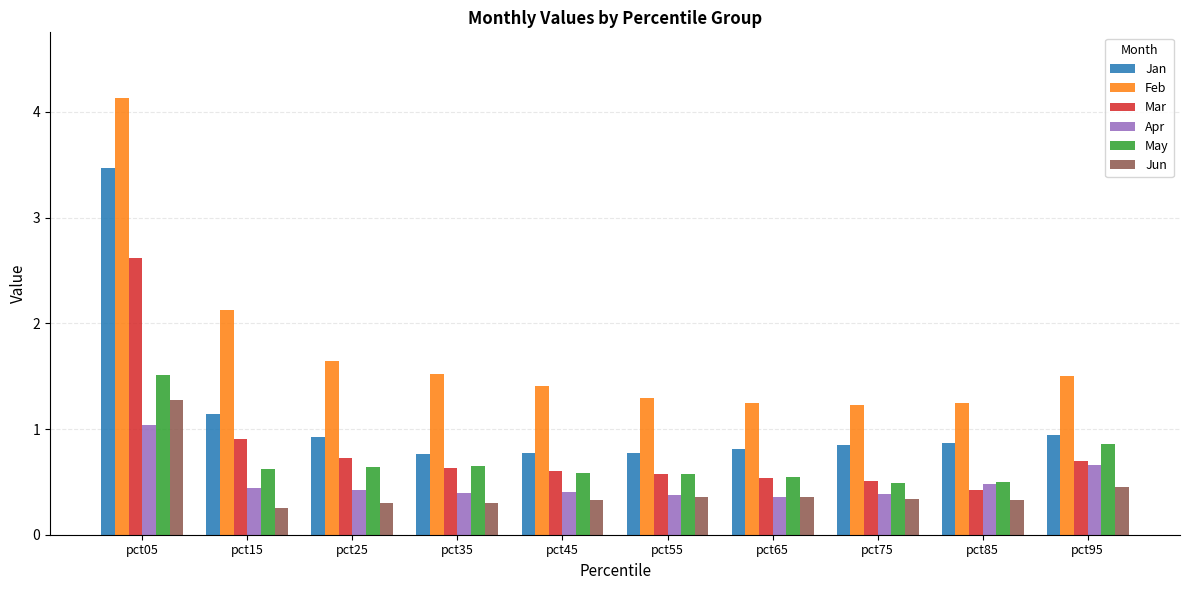

What is the difference between the second highest and minimum values in the Feb series?

0.9